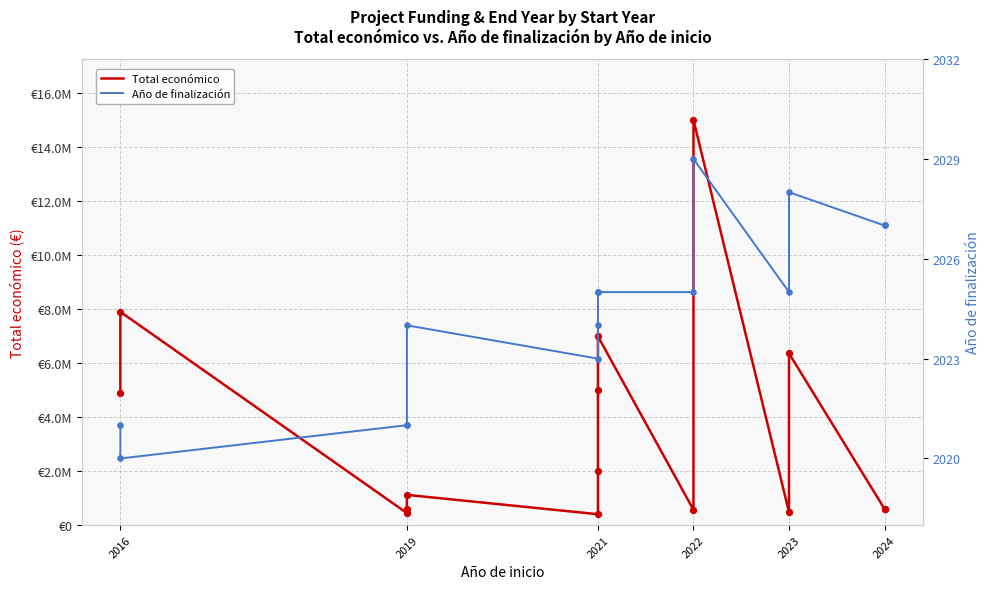

What is the total value across all series at 2021?

402855